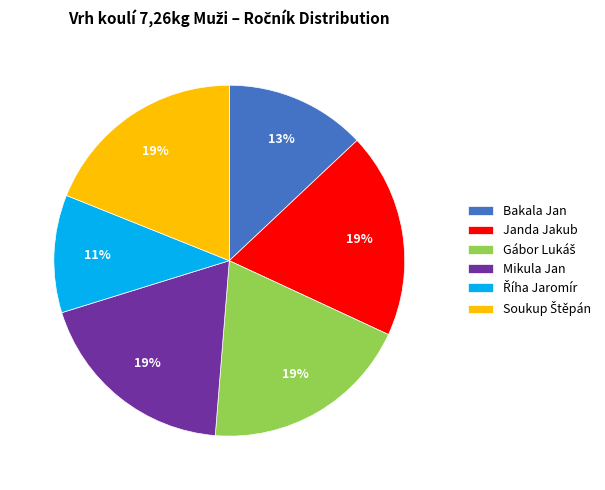

How many slices are in this pie chart?

6